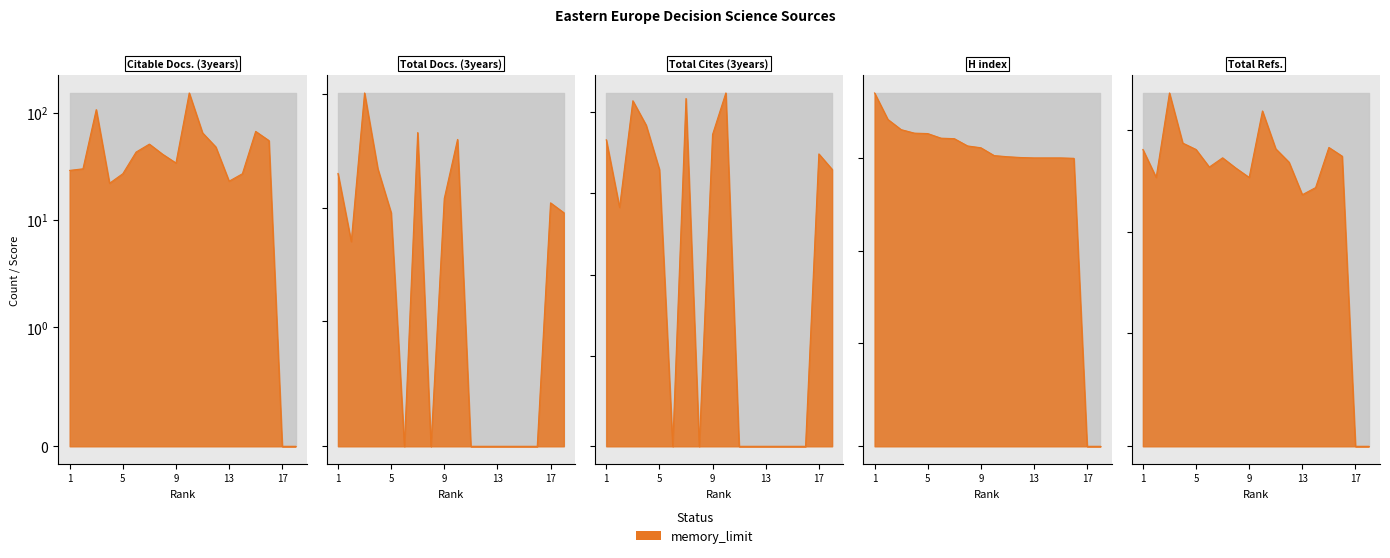

At which label does Total Refs. first exceed 53?

1